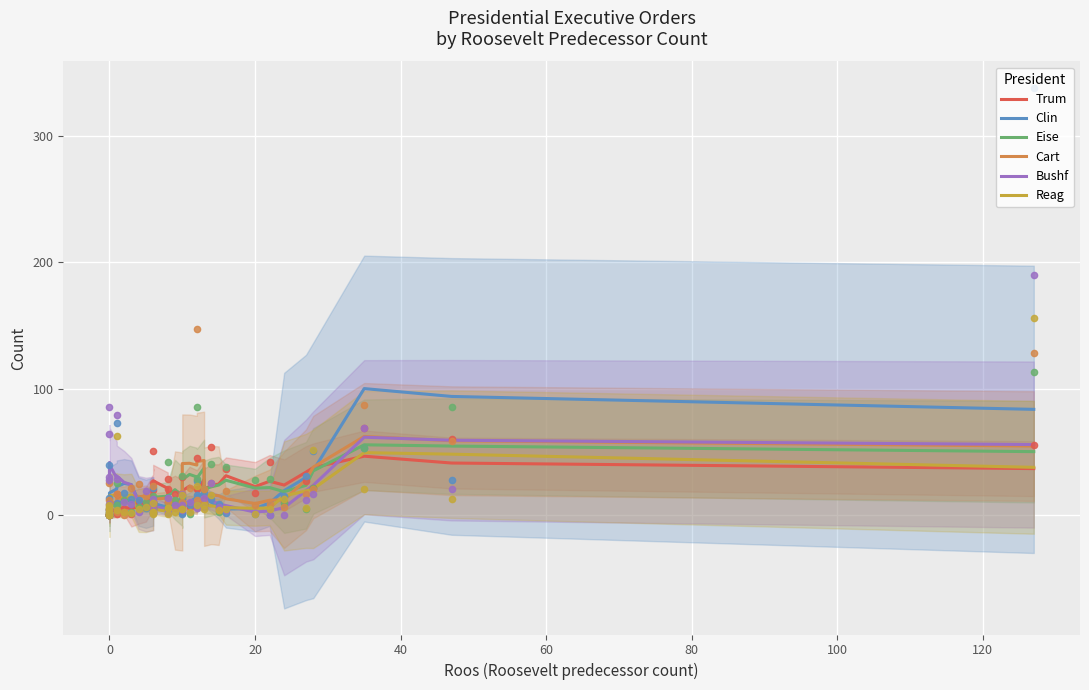

True or false: Clin has more than 1 interior local peaks.

True